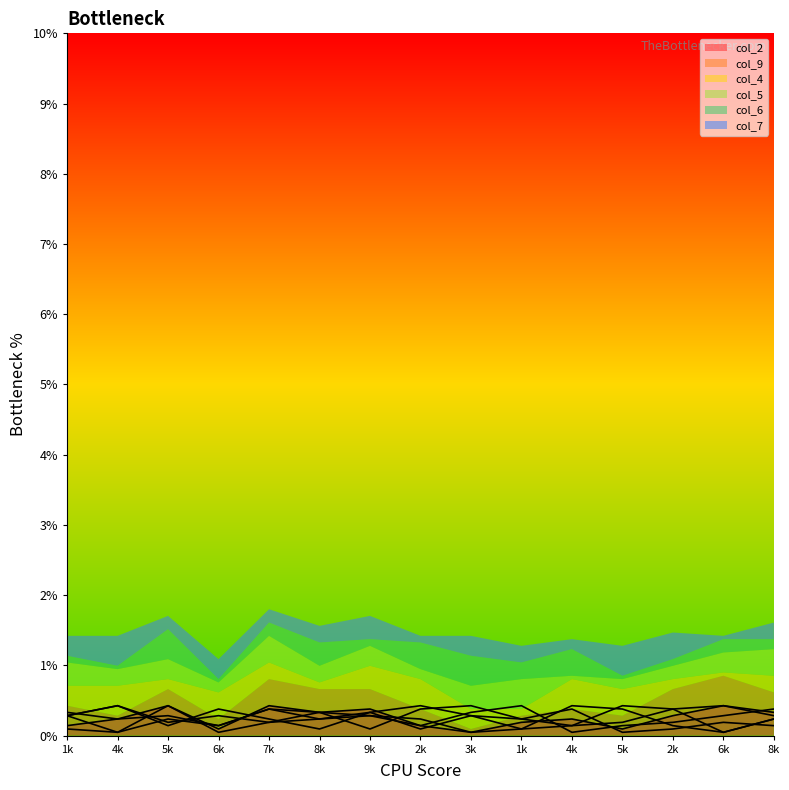

How many lines are shown in the chart?

6